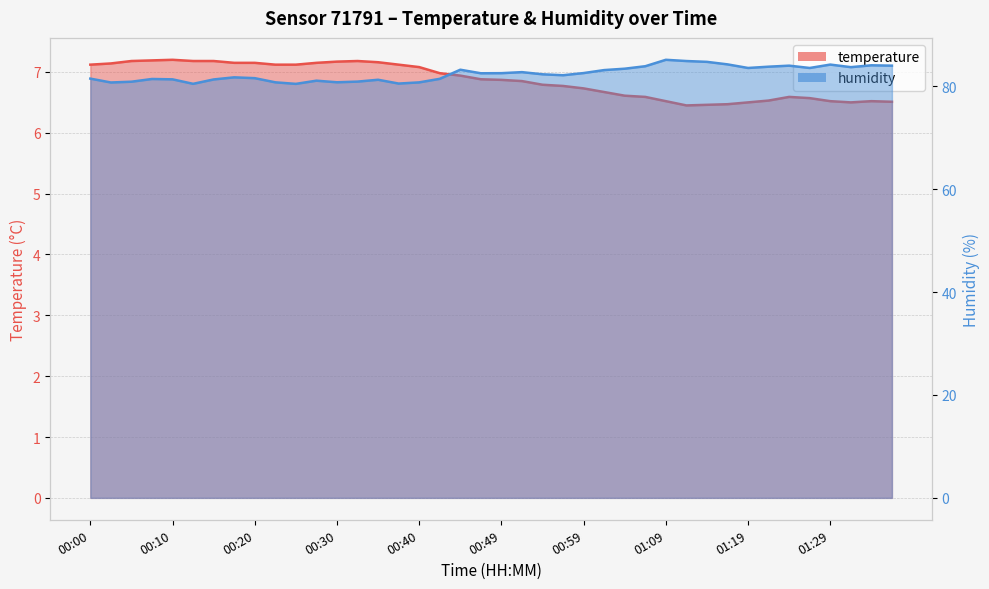

Rank the series at 00:15 from highest to lowest value.

humidity, temperature